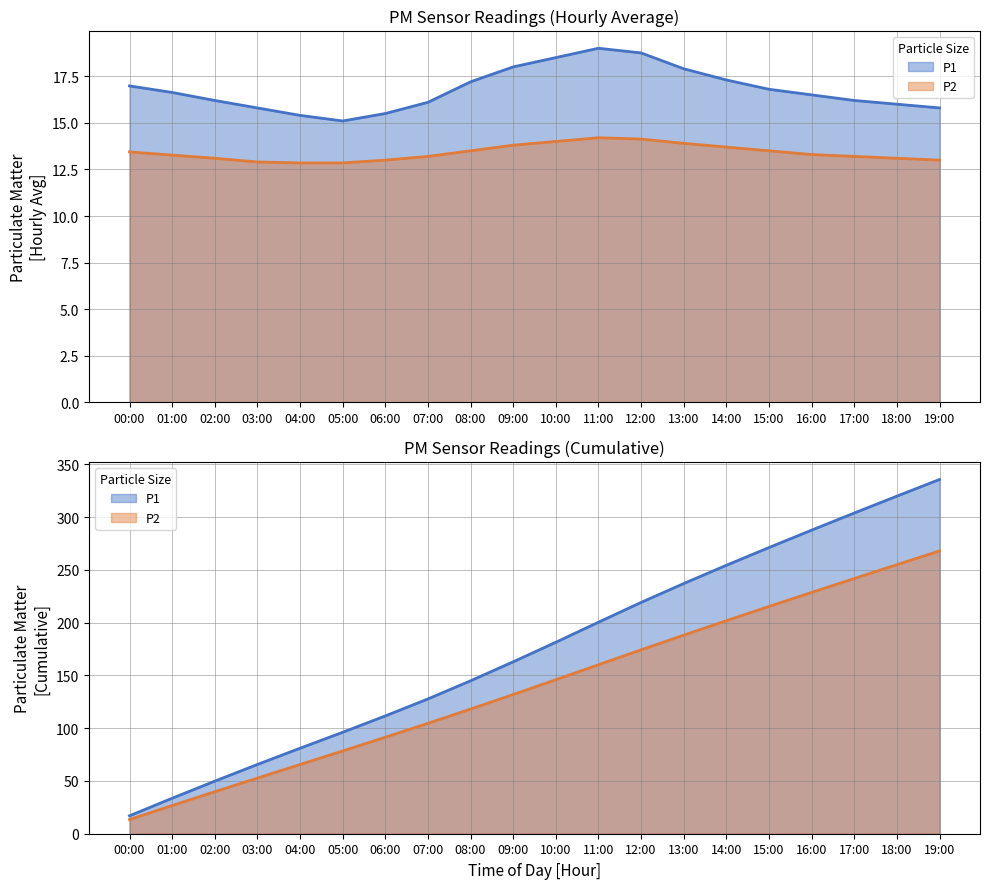

What is the spread (max minus min) of values at 01:00?

6.9